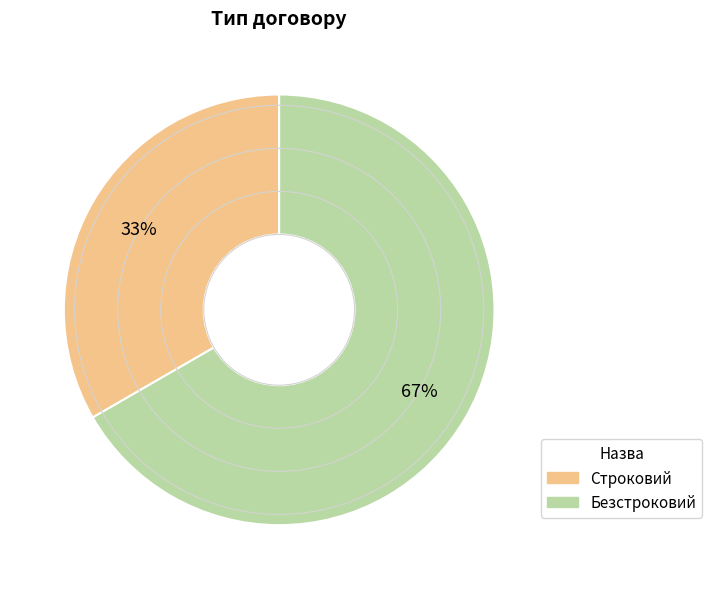

What is the ratio of the value at Безстроковий to the value at Строковий?

2.0